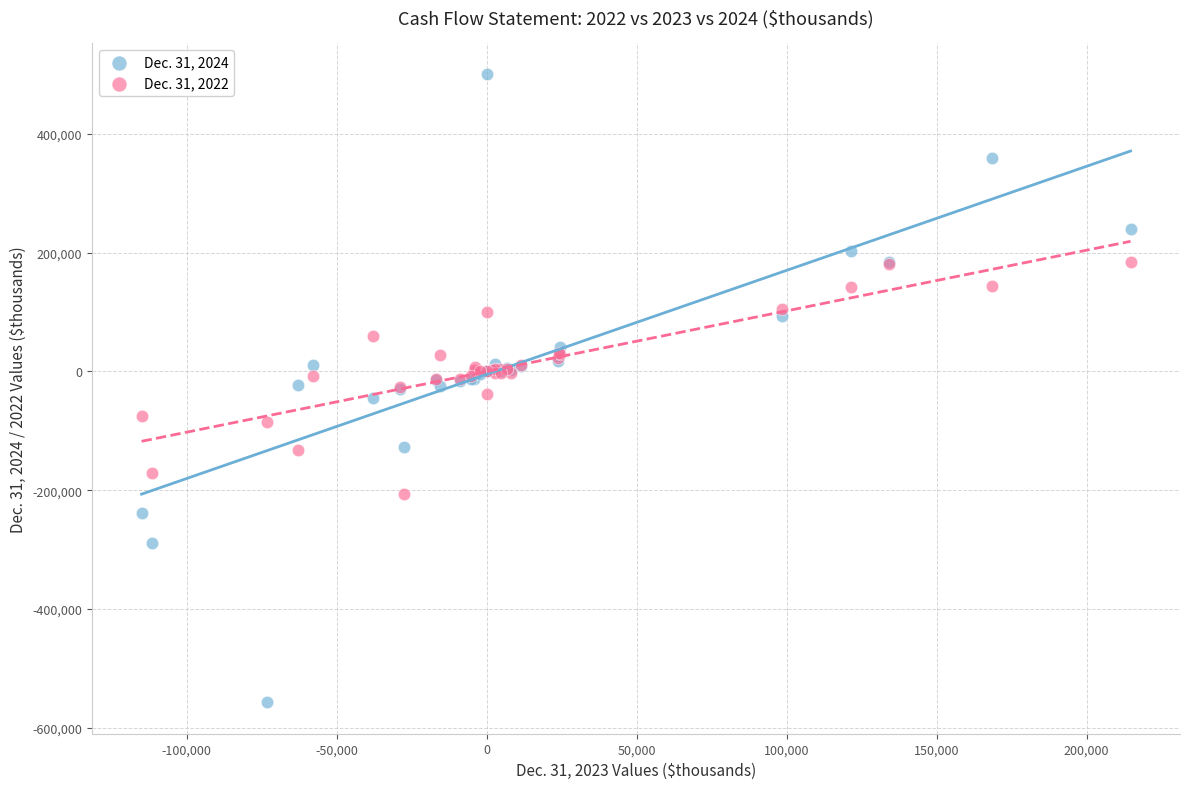

Which series has the widest spread of Y values?

Dec. 31, 2024